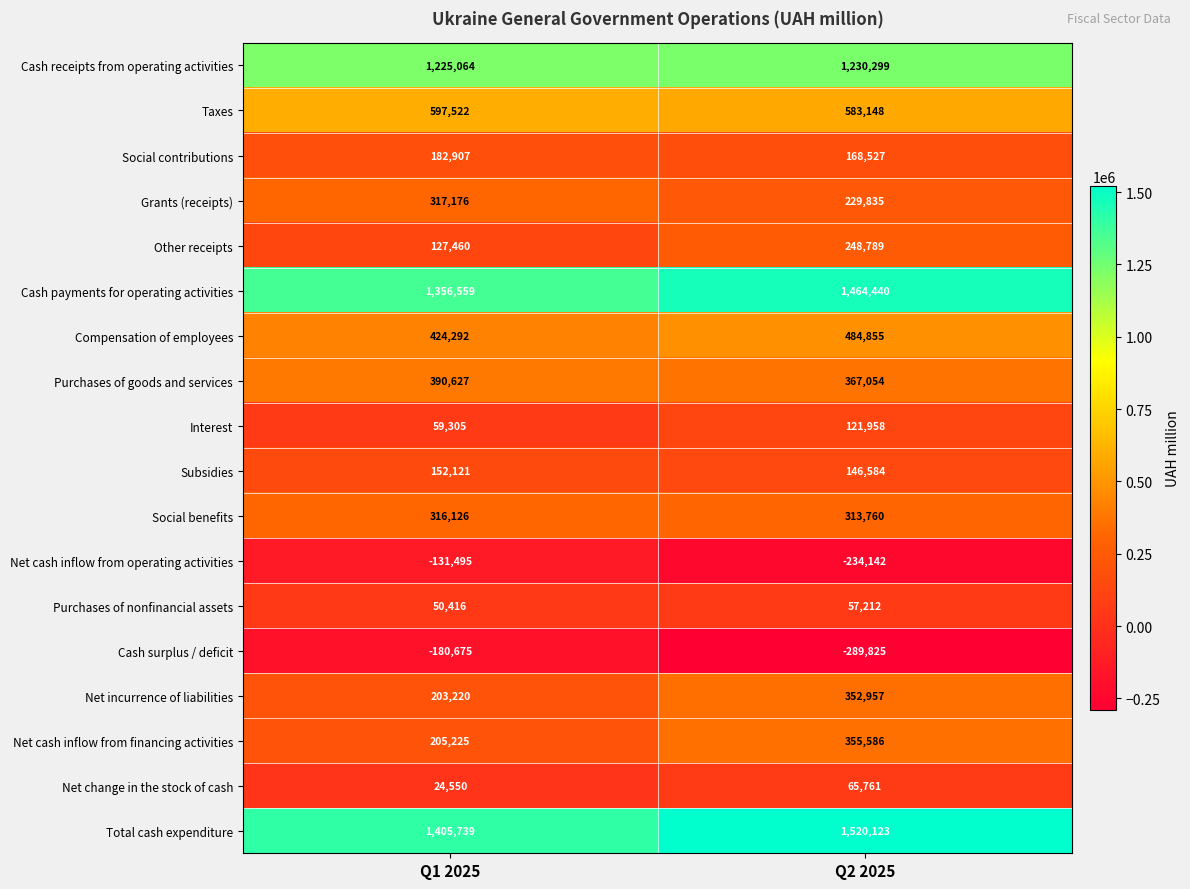

Which series has the largest total across all categories?

Total cash expenditure